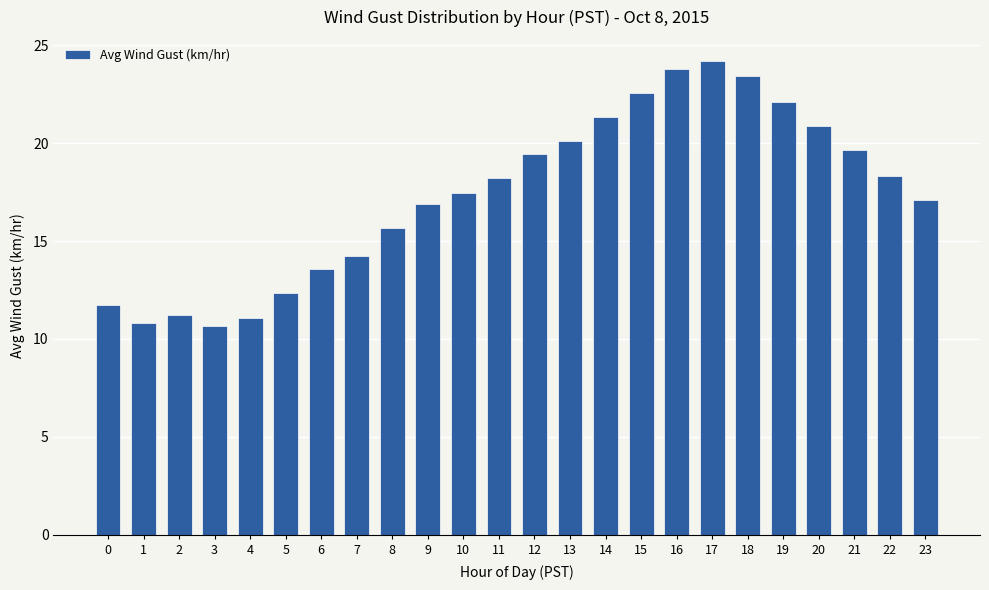

What is the change in value from 5 to 11?

+5.9